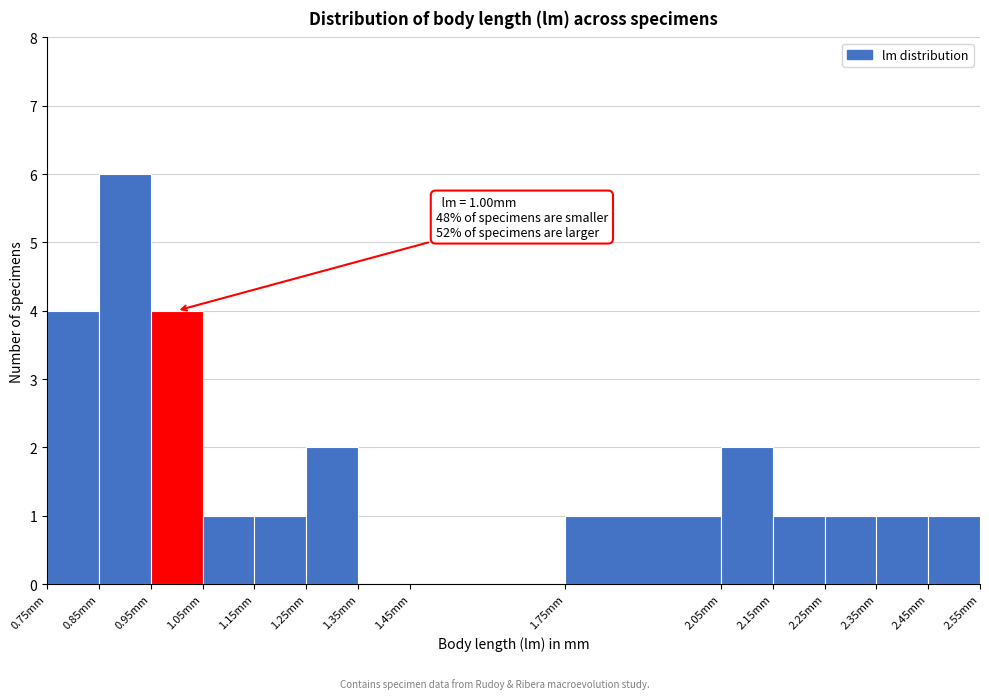

Which range on the x-axis has the tallest bar?

0.85 to 0.95